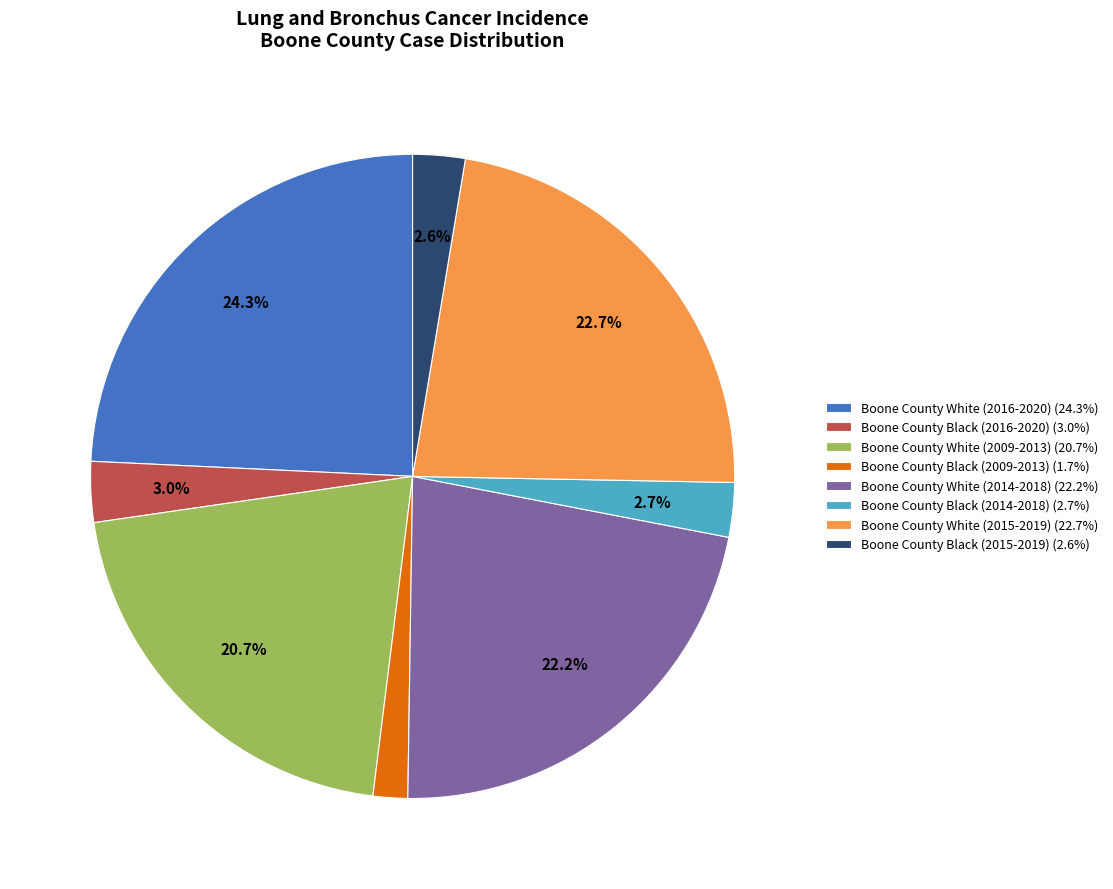

What is the largest slice in the pie chart?

Boone County White (2016-2020)